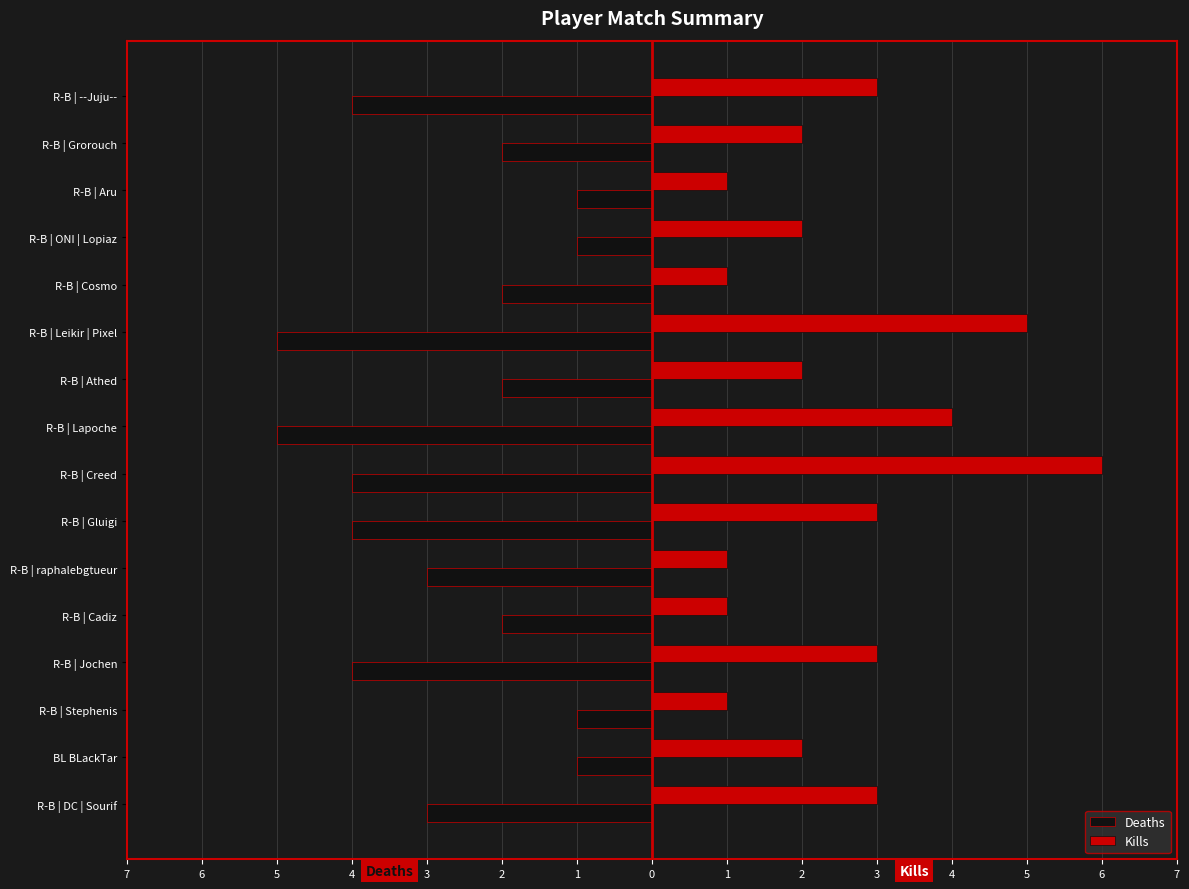

What are all the series names shown in the legend?

Deaths, Kills